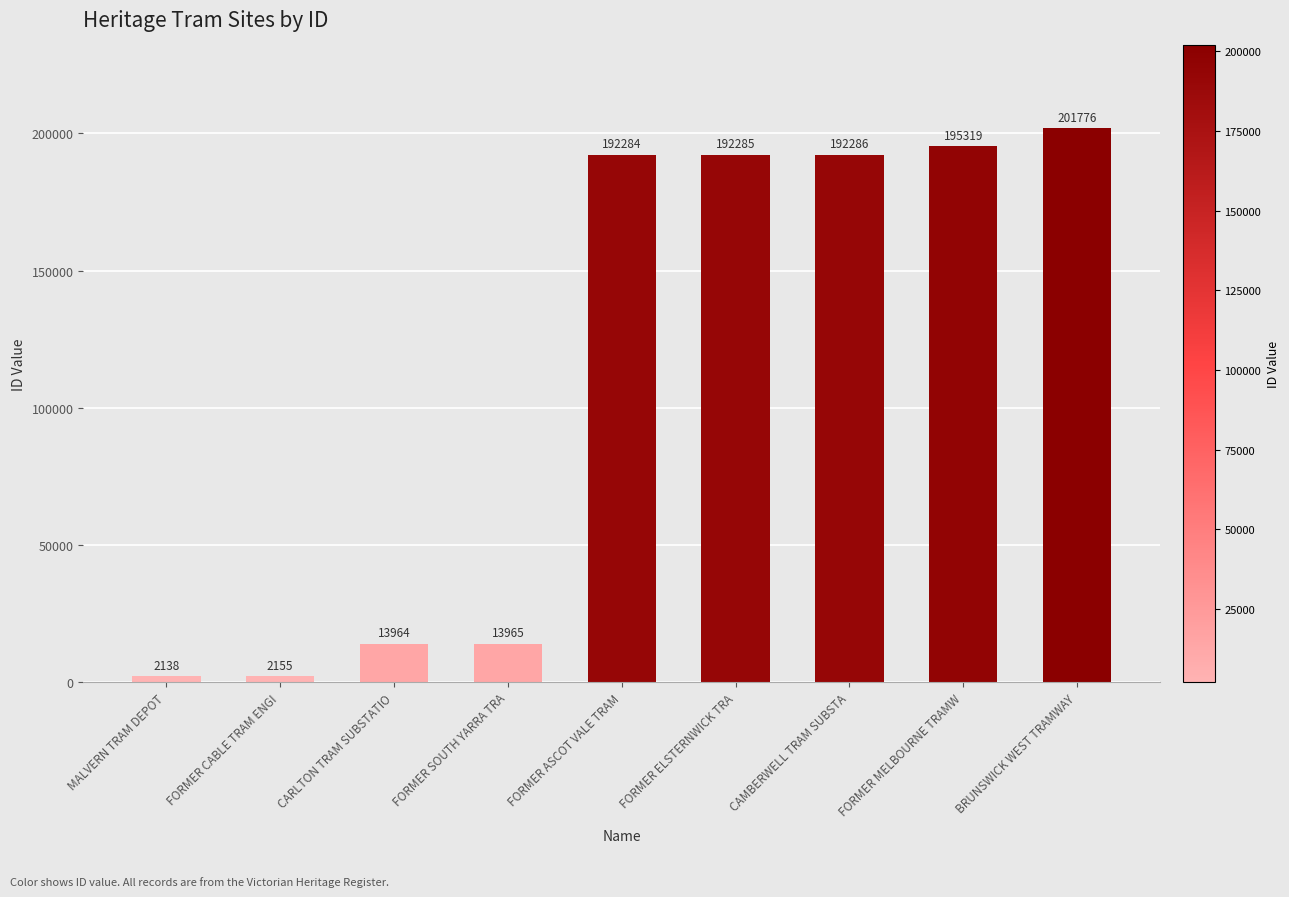

What is the value of the 8th bar from the left?

195319